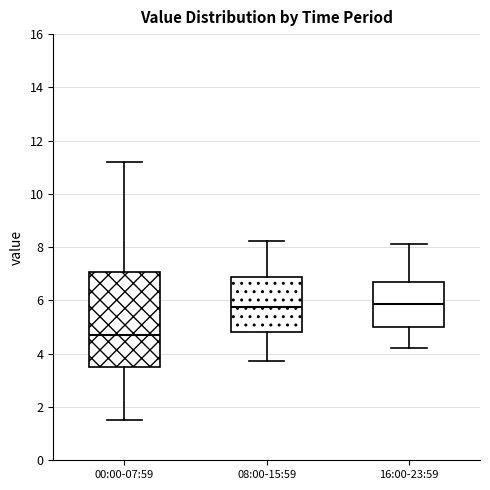

Reading left to right, transcribe this box plot: for each box, give where its median line is, the range the box spans, and where its two whiskers end, as read against the y-axis. The values are not printed on the chart, so give them approximately, as read against the axis.

00:00-07:59: median 4.8, box 3.6 to 7.0, whiskers 1.6 to 11.2
08:00-15:59: median 5.8, box 4.8 to 6.8, whiskers 3.8 to 8.2
16:00-23:59: median 5.8, box 5.0 to 6.8, whiskers 4.2 to 8.2